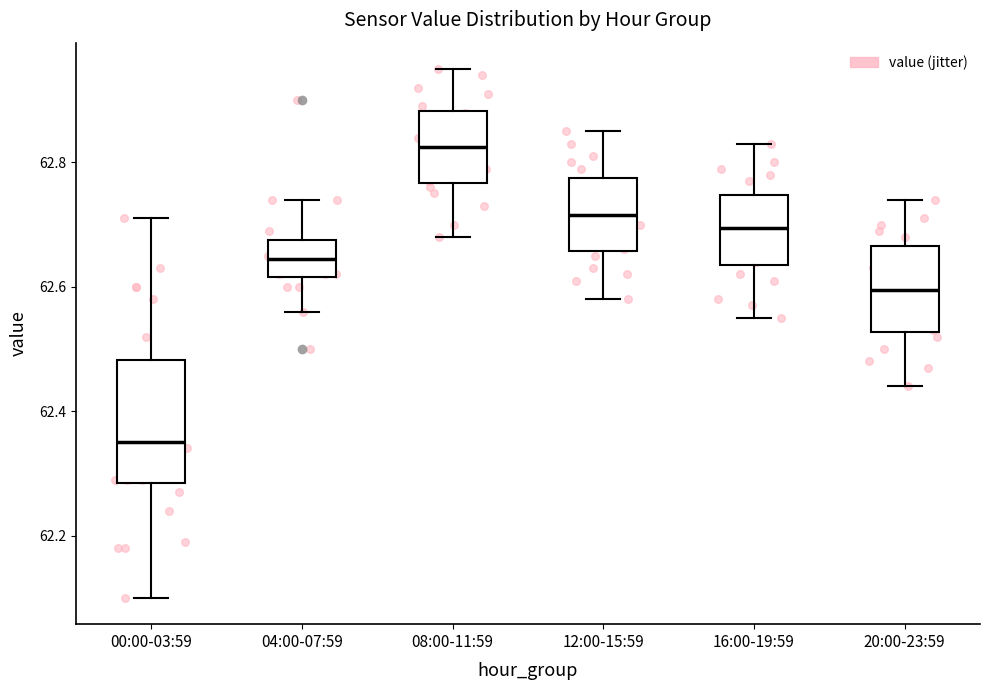

Reading left to right, read every box against the y-axis: the position of its median line, the range the box covers, and the ends of its whiskers. The values are not printed on the chart, so give them approximately, as read against the axis.

00:00-03:59: median 62.36, box 62.28 to 62.48, whiskers 62.10 to 62.72
04:00-07:59: median 62.64, box 62.62 to 62.68, whiskers 62.56 to 62.74
08:00-11:59: median 62.82, box 62.76 to 62.88, whiskers 62.68 to 62.96
12:00-15:59: median 62.72, box 62.66 to 62.78, whiskers 62.58 to 62.86
16:00-19:59: median 62.70, box 62.64 to 62.74, whiskers 62.56 to 62.84
20:00-23:59: median 62.60, box 62.52 to 62.66, whiskers 62.44 to 62.74